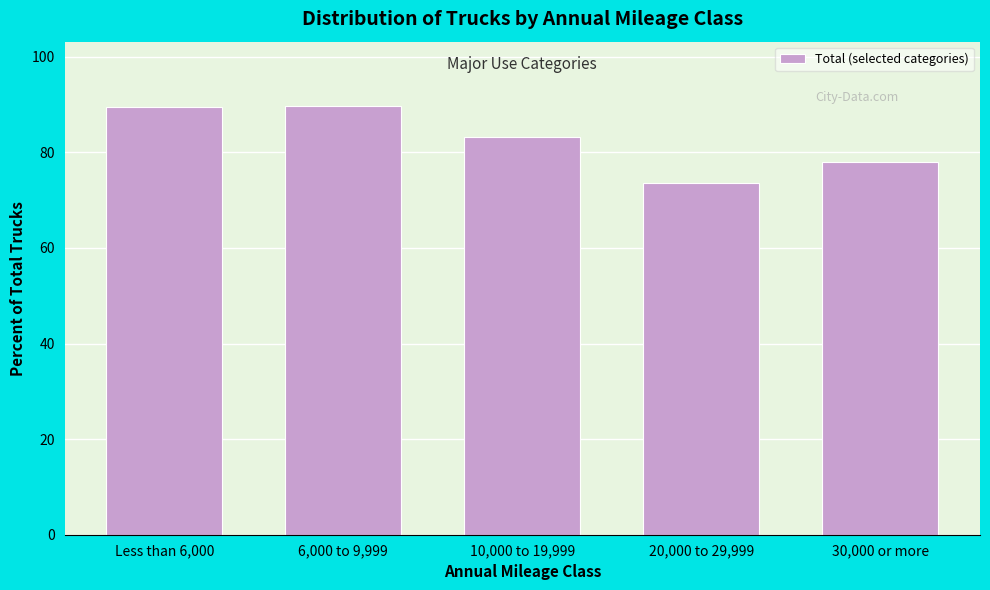

What is the value of the 3rd bar from the left?

83.3